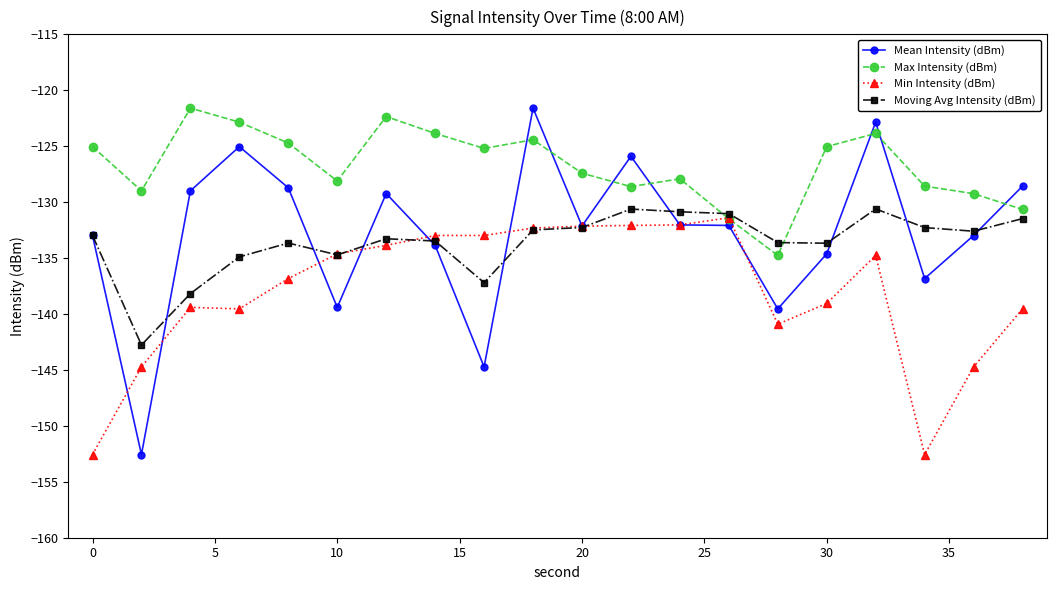

What is the minimum value shown in the chart?

-152.6